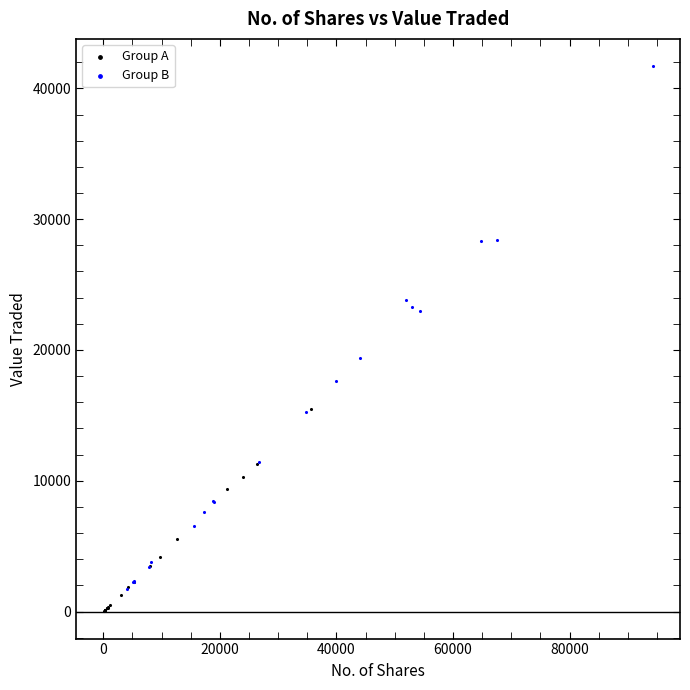

Which series reaches the minimum Y coordinate?

Group A